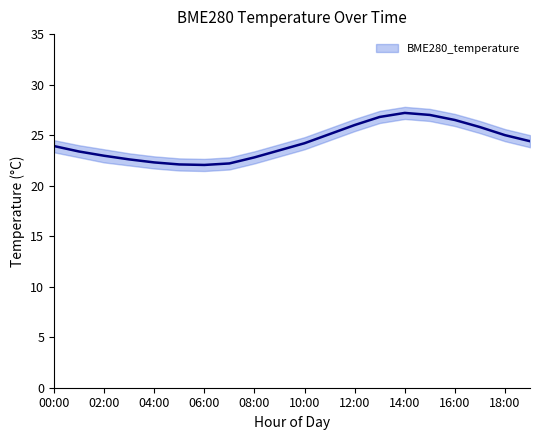

At how many categories does at least one series exceed 22?

20